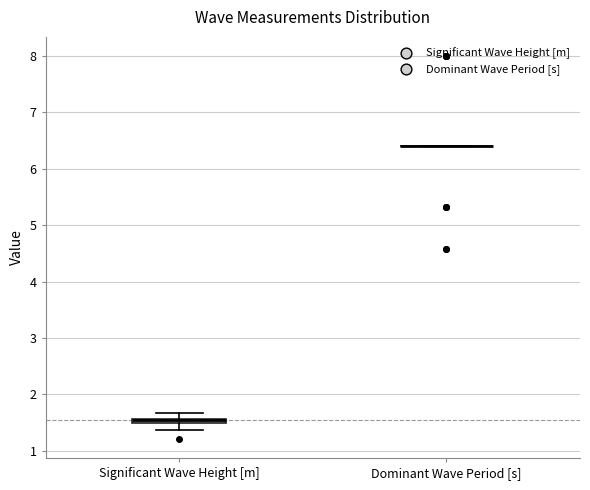

Where is the lower edge of the box for Significant Wave Height [m] on the y-axis? The values are not printed on the chart, so give them approximately, as read against the axis.

1.5